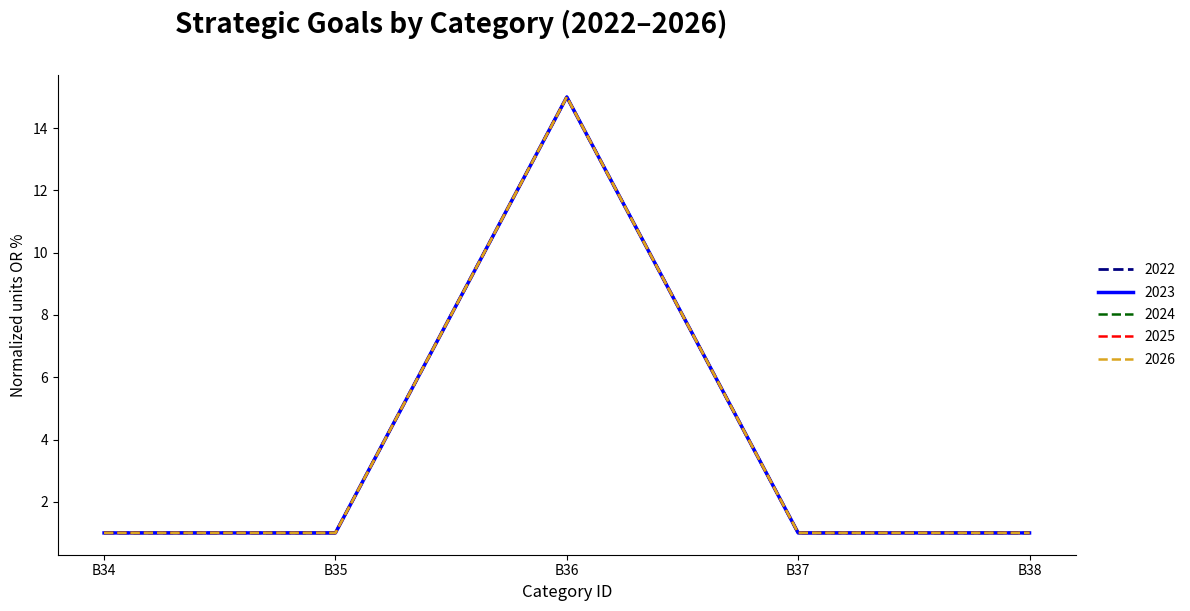

Reading right to left, list all the values displayed in this chart.

2022: B38=1	B37=1	B36=15	B35=1	B34=1
2023: B38=1	B37=1	B36=15	B35=1	B34=1
2024: B38=1	B37=1	B36=15	B35=1	B34=1
2025: B38=1	B37=1	B36=15	B35=1	B34=1
2026: B38=1	B37=1	B36=15	B35=1	B34=1